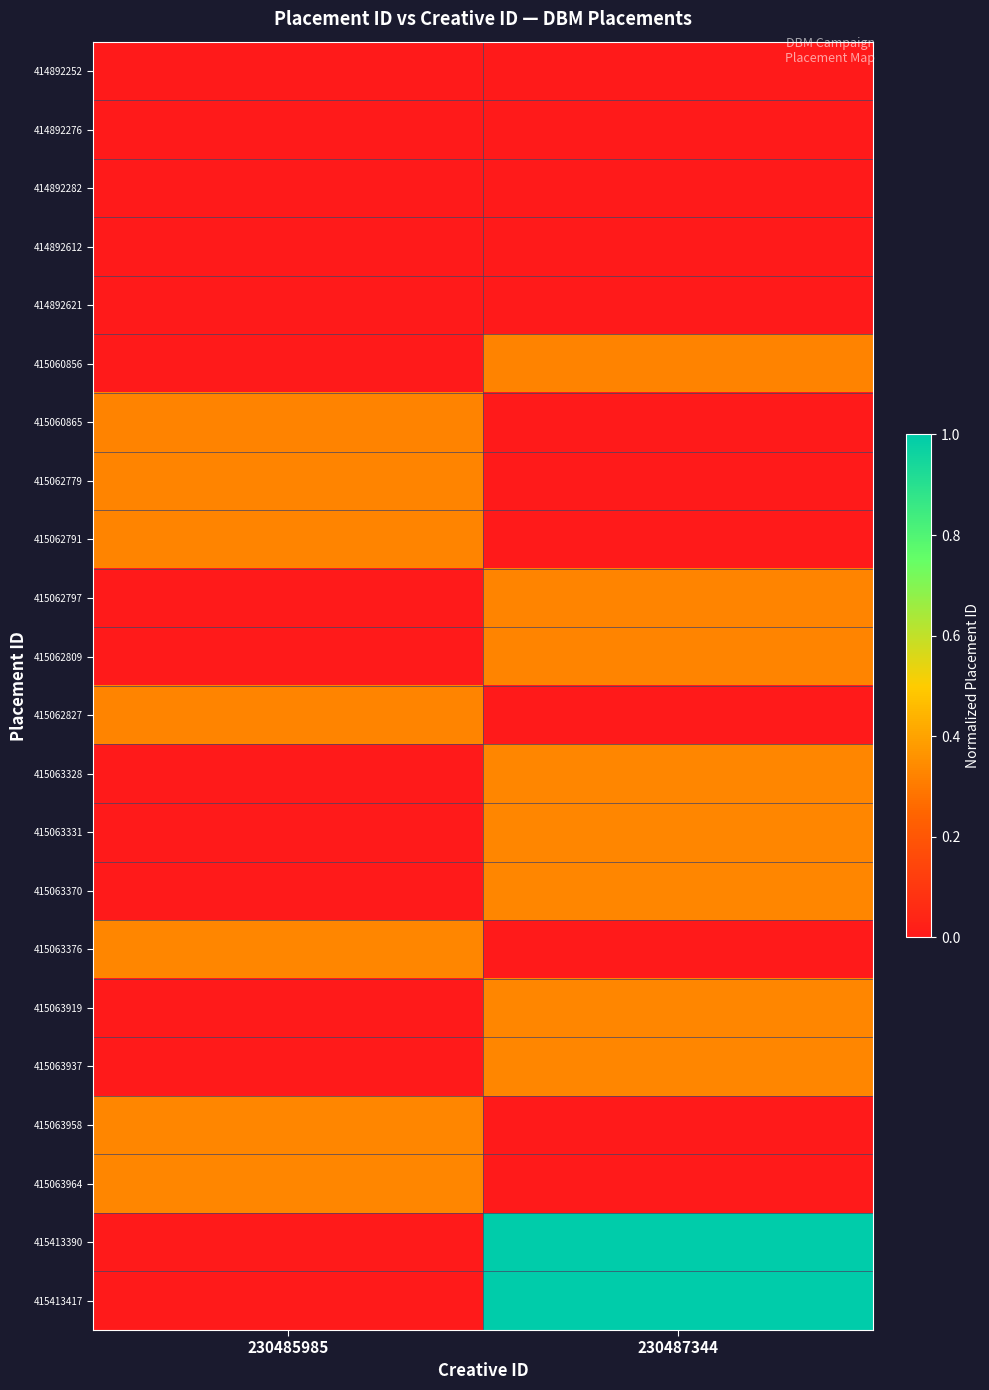

What is the spread (max minus min) of values at 230487344?

1.0